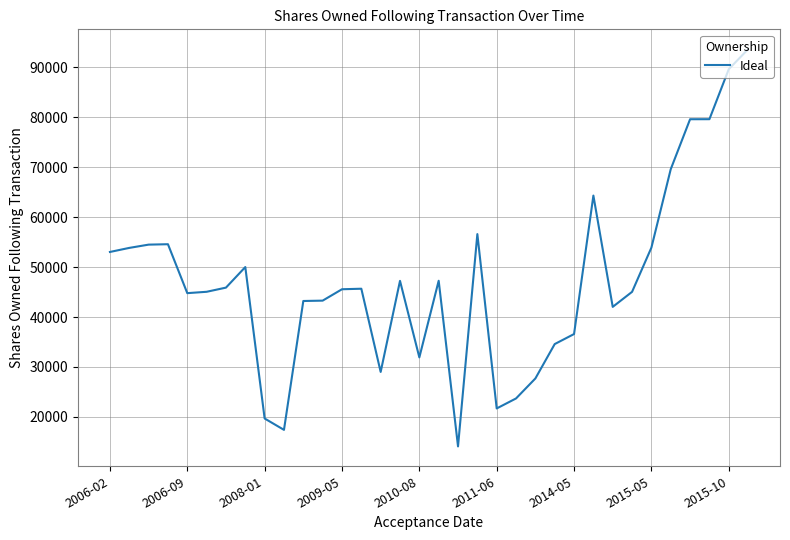

What is the greatest value displayed?

93600